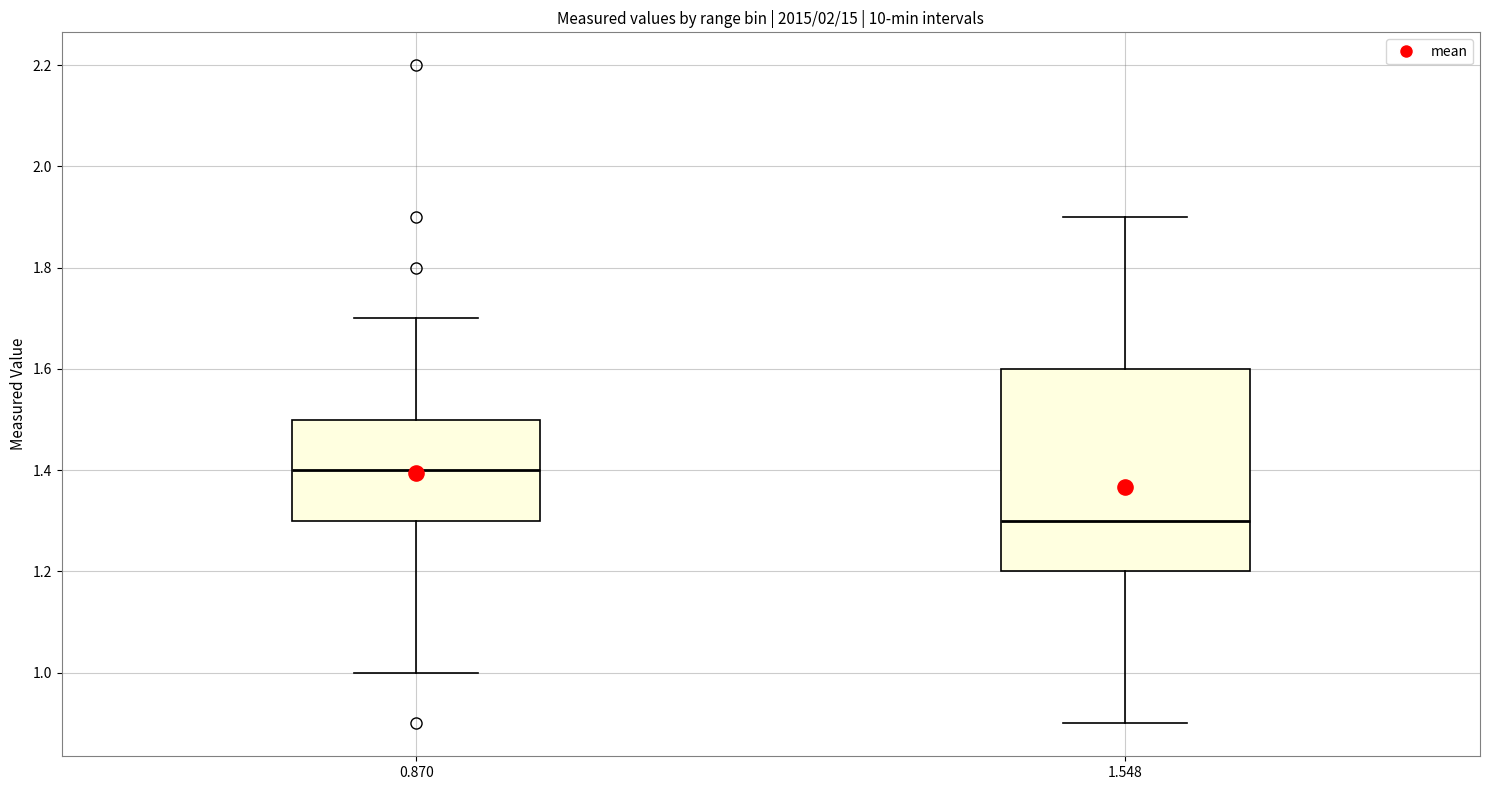

Where does the median line of the box at x = 1.548 sit on the y-axis? The values are not printed on the chart, so give them approximately, as read against the axis.

1.3